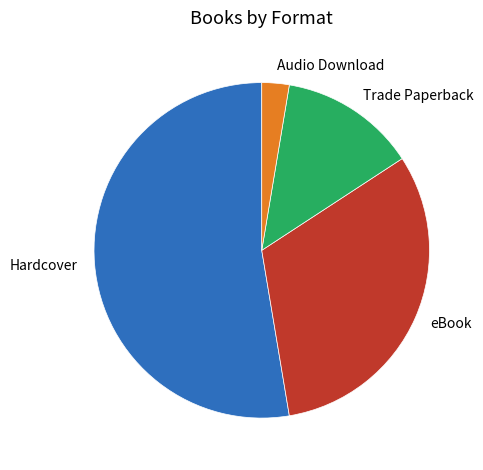

What is the ratio of the value at Audio Download to the value at eBook?

0.1